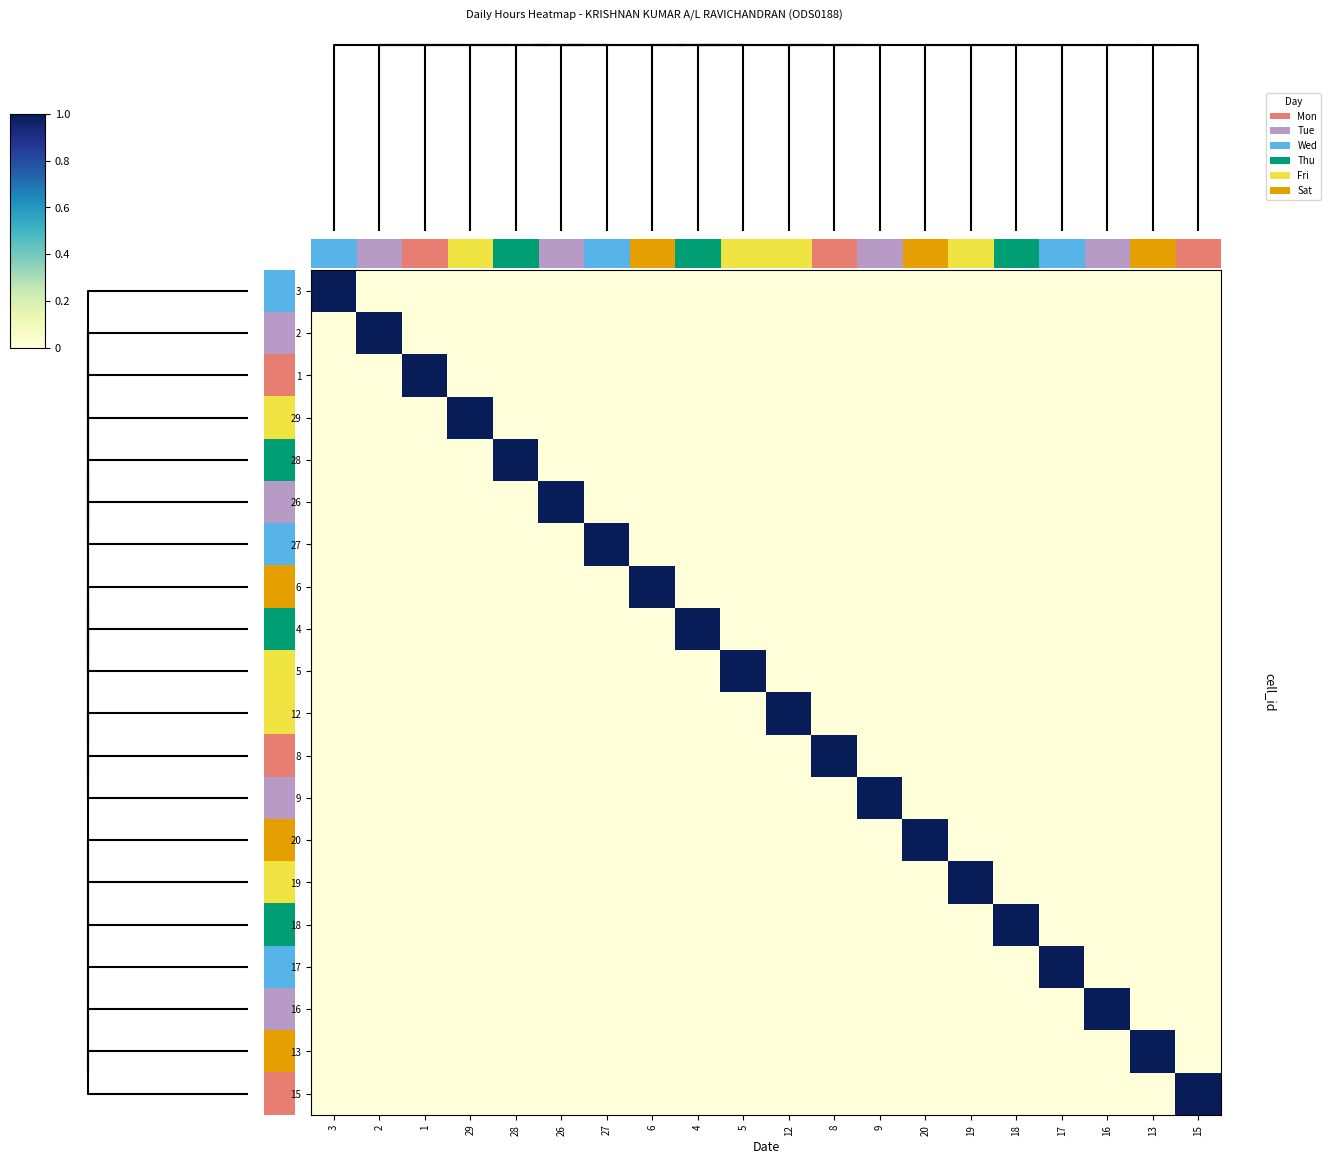

What is the maximum value for 9?

1